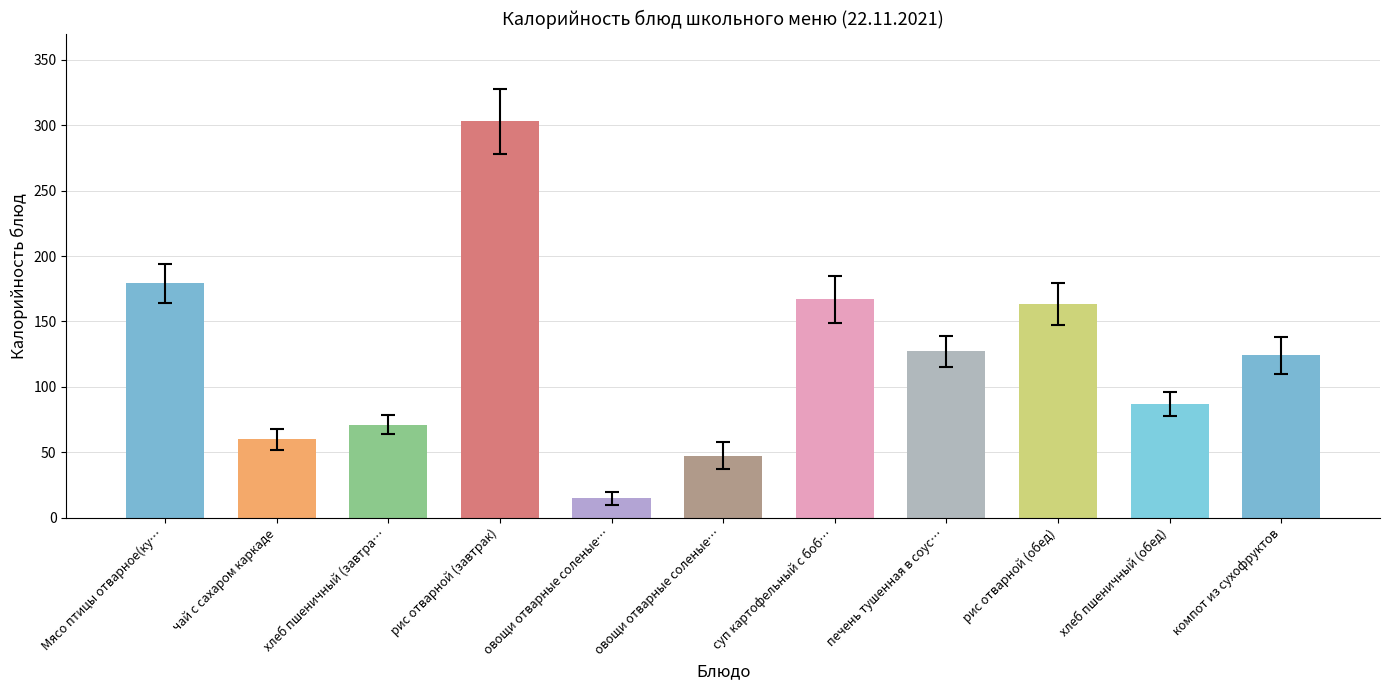

List the labels in order of value, largest first.

рис отварной (завтрак), Мясо птицы отварное(курица), суп картофельный с бобовыми, рис отварной (обед), печень тушенная в соусе, компот из сухофруктов, хлеб пшеничный (обед), хлеб пшеничный (завтрак), чай с сахаром каркаде, овощи отварные соленые свежие (обед), овощи отварные соленые свежие (завтрак)